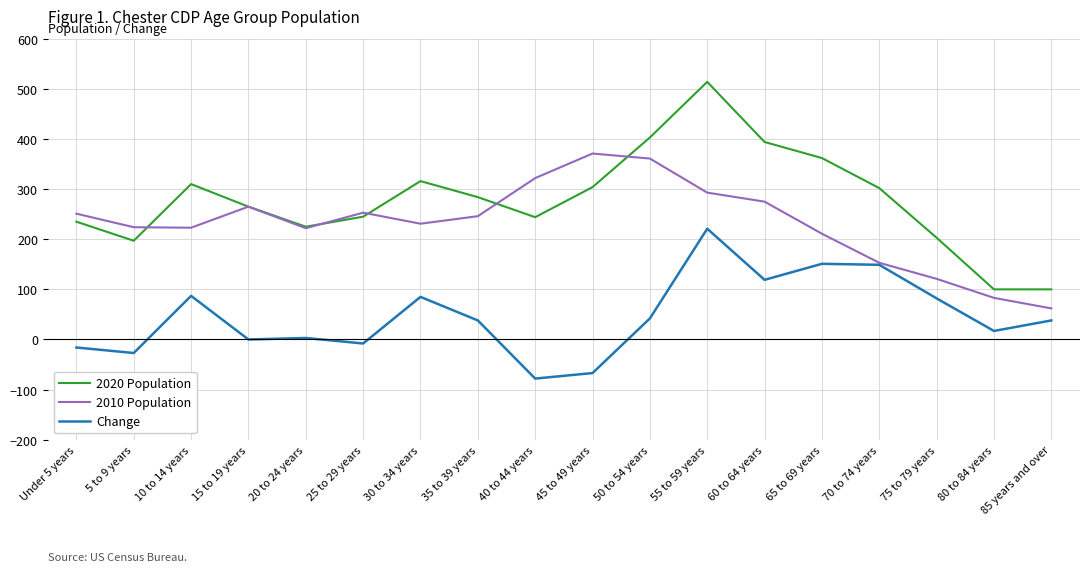

True or false: Change and 2020 Population intersect in this chart.

False